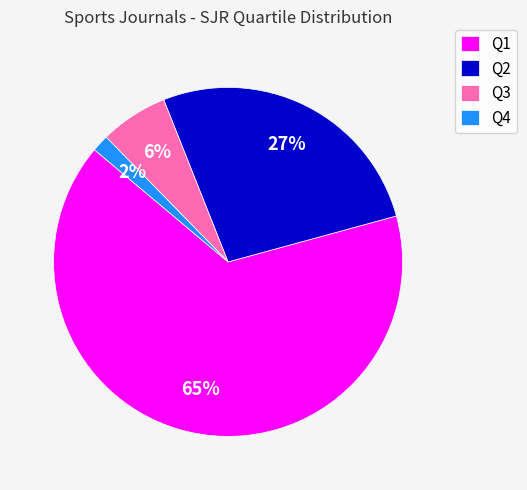

How many segments does this pie chart have?

4